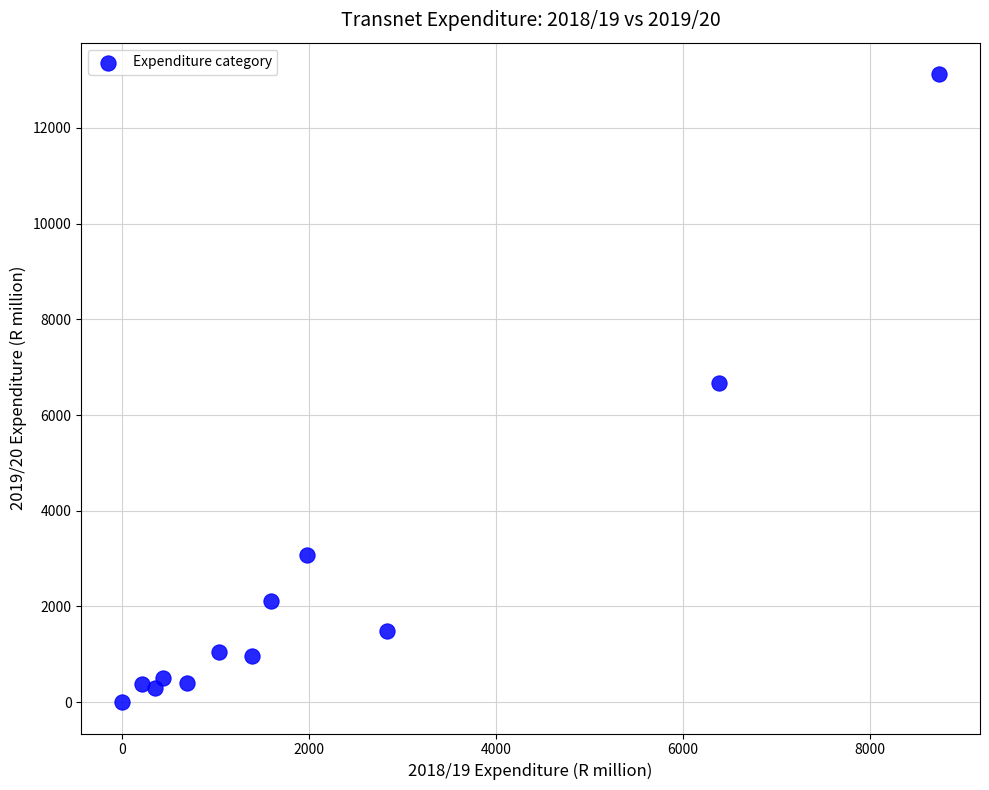

What is the average X value?

2137